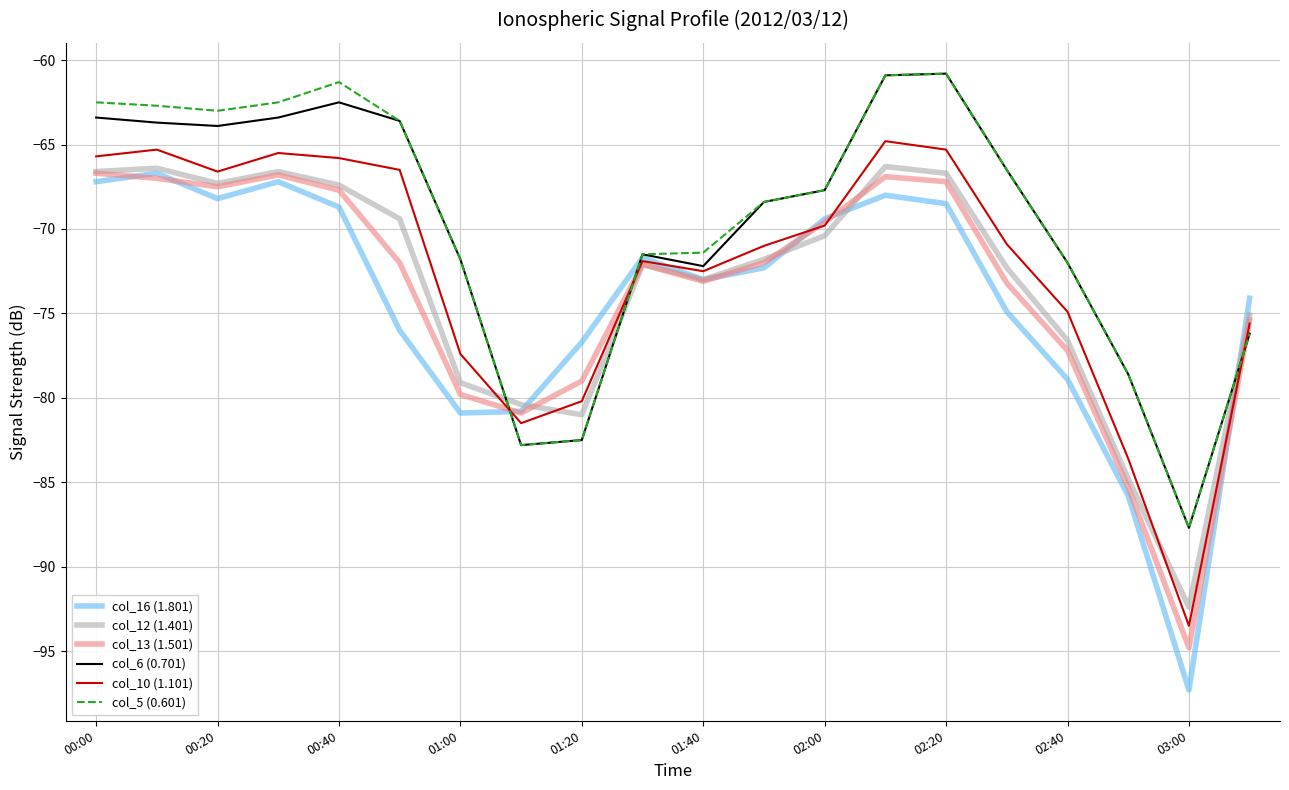

Which series has the largest range (max minus min)?

col_16 (1.801)